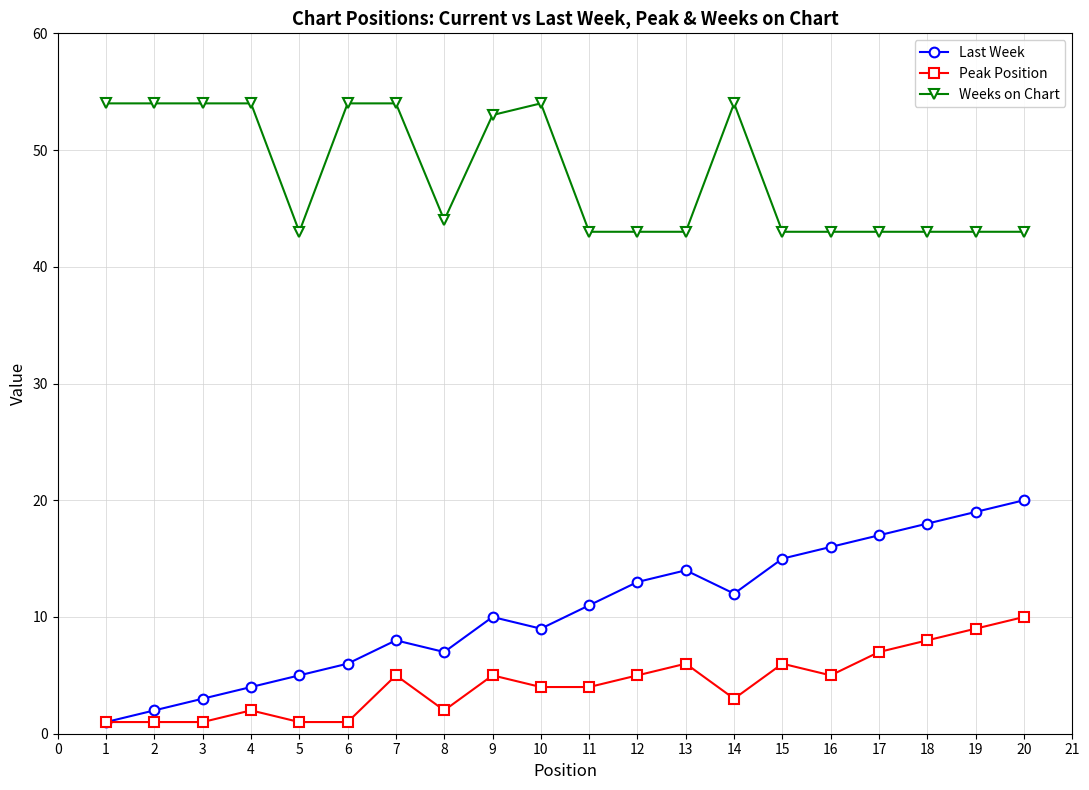

What is the lowest value of the Last Week series?

1